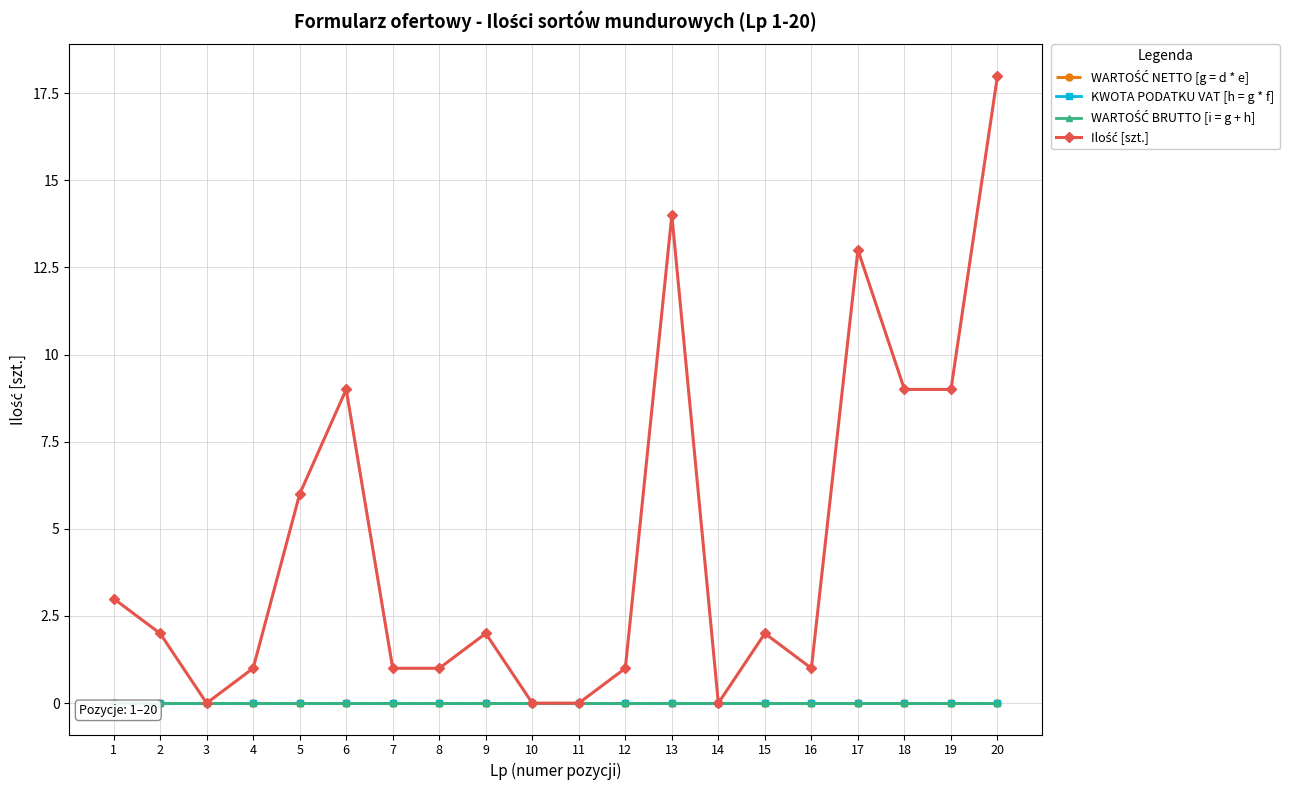

Rank the series by their maximum value, from lowest to highest.

WARTOŚĆ NETTO [g = d * e], KWOTA PODATKU VAT [h = g * f], WARTOŚĆ BRUTTO [i = g + h], Ilość [szt.]